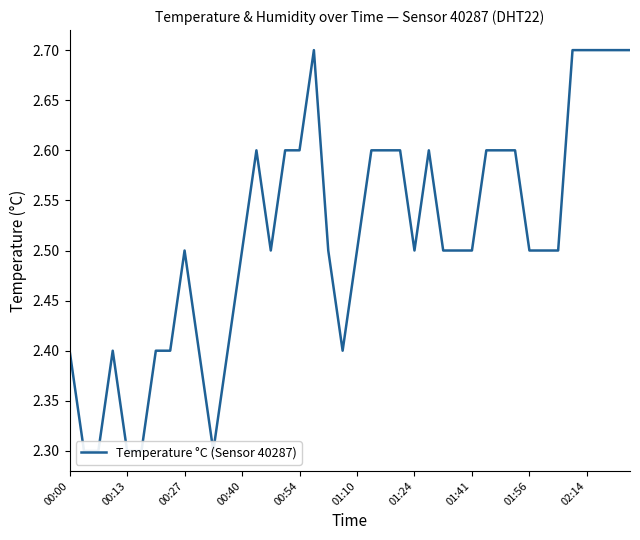

What is the change in value from 00:13 to 13?

+0.3